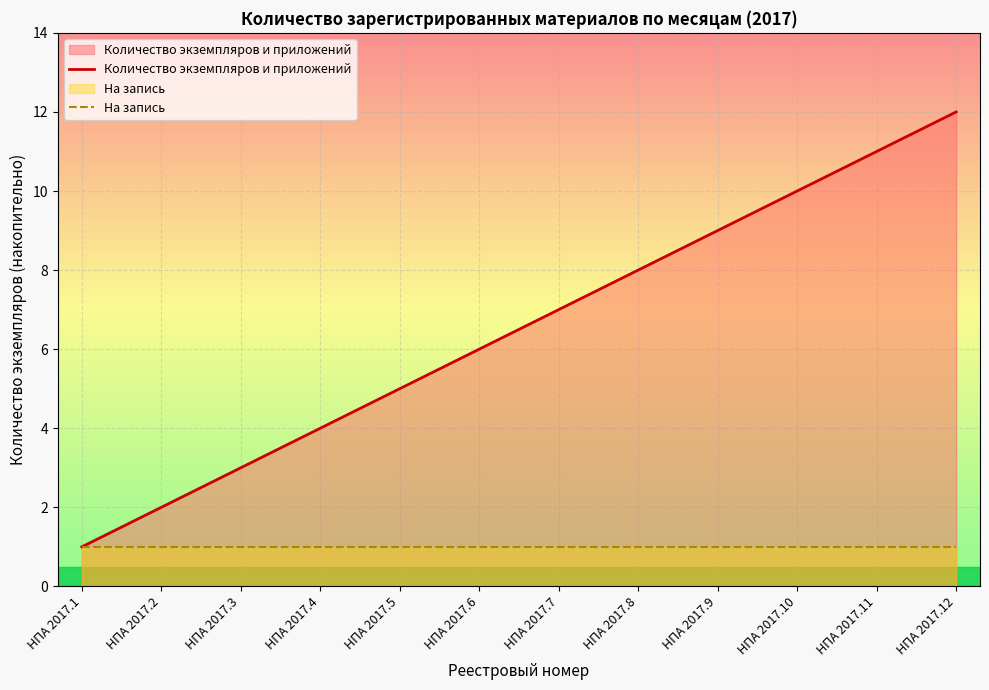

At how many categories does at least one series exceed 4?

8